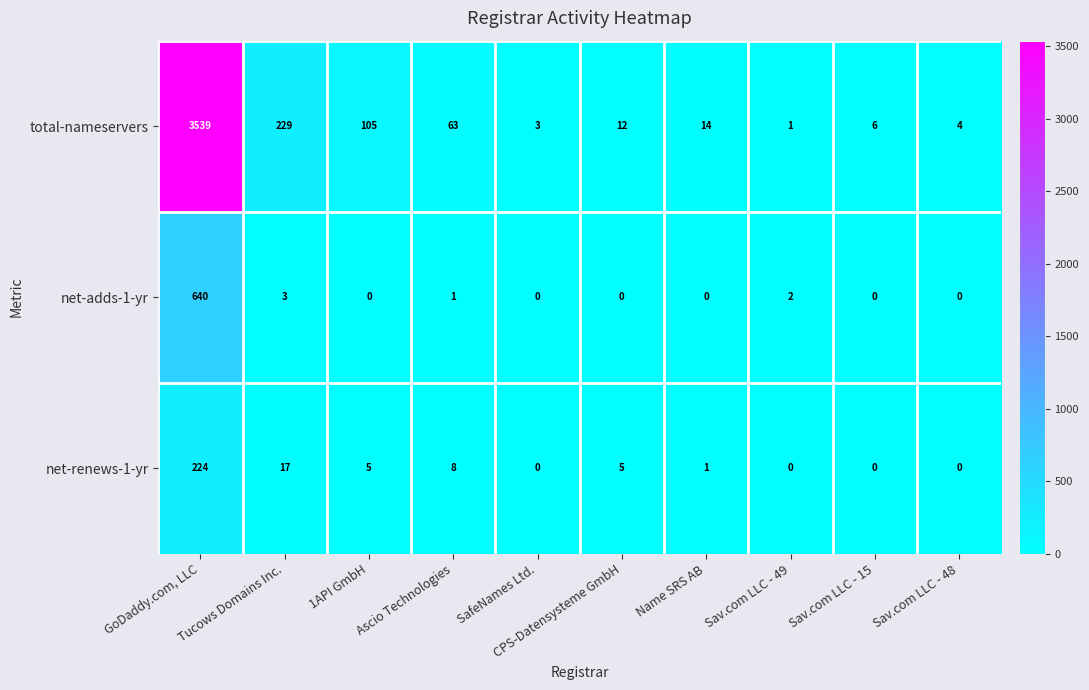

List the series in order of their peak value, lowest first.

net-renews-1-yr, net-adds-1-yr, total-nameservers